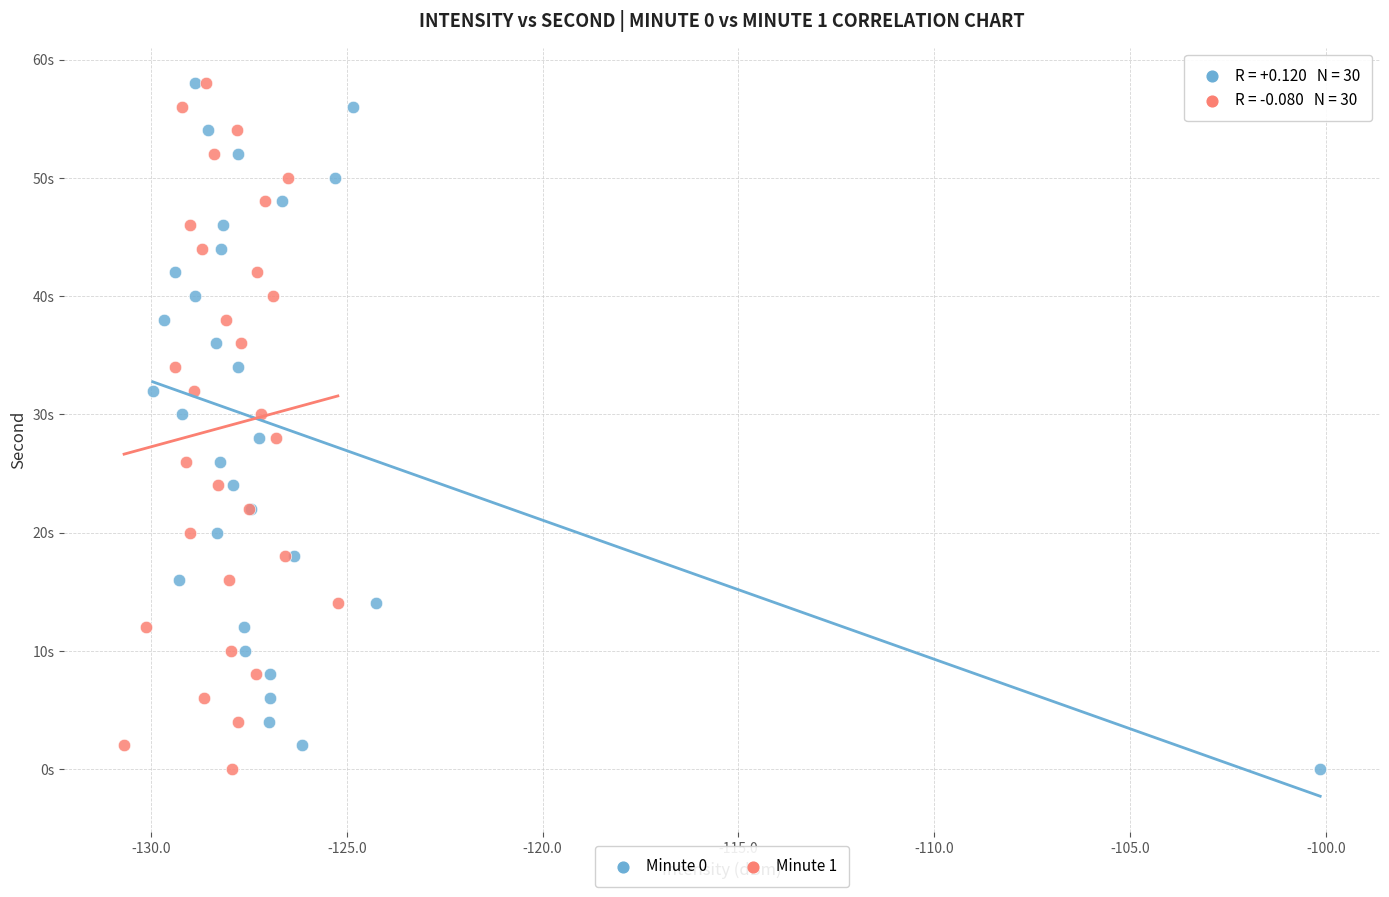

What are all the series names shown in the legend?

Minute 0, Minute 1